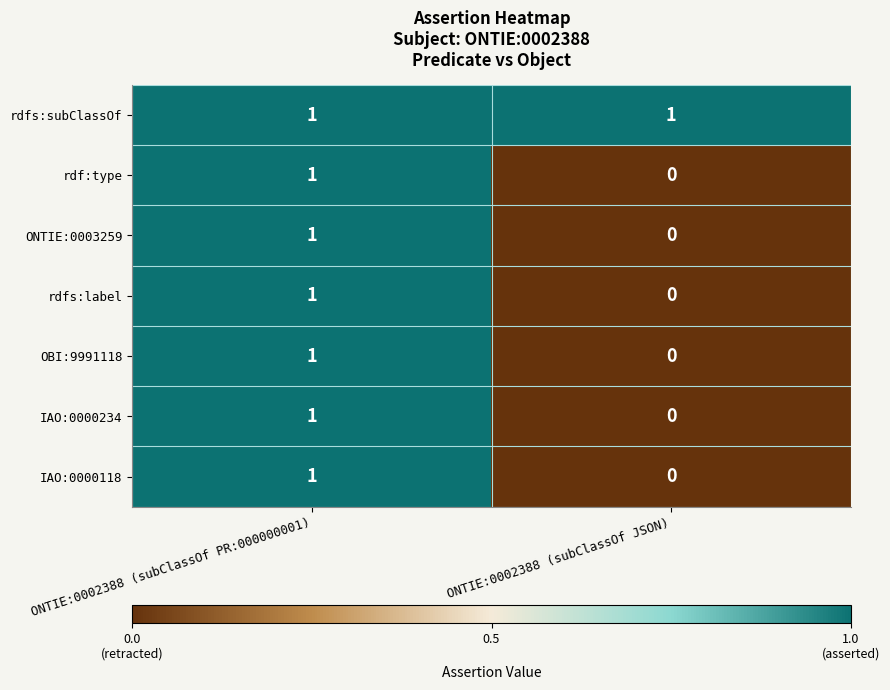

True or false: rdfs:subClassOf has a value of 1 at ONTIE:0002388 (subClassOf JSON).

True